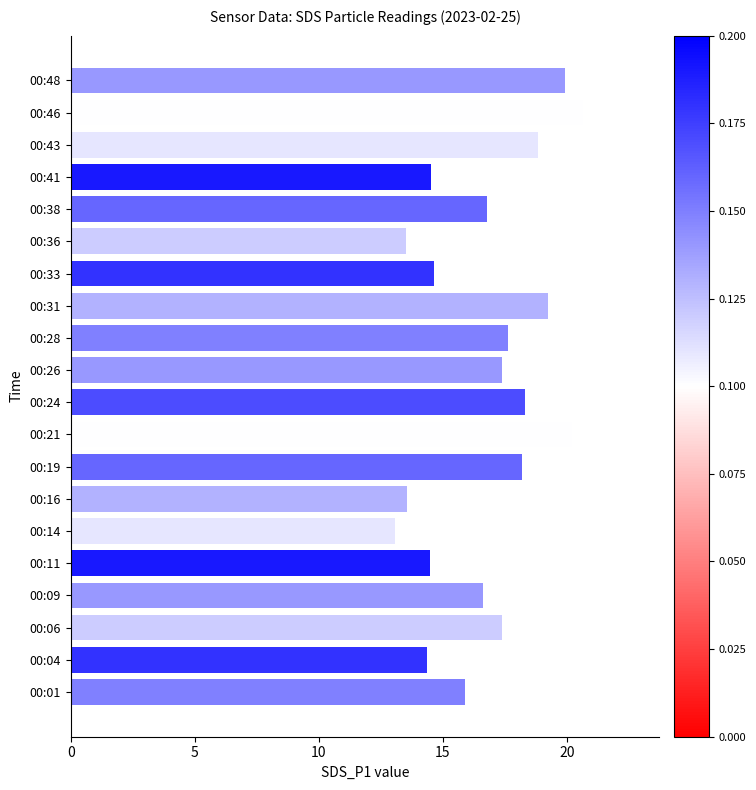

Which has a higher value, 00:43 or 00:48?

00:48